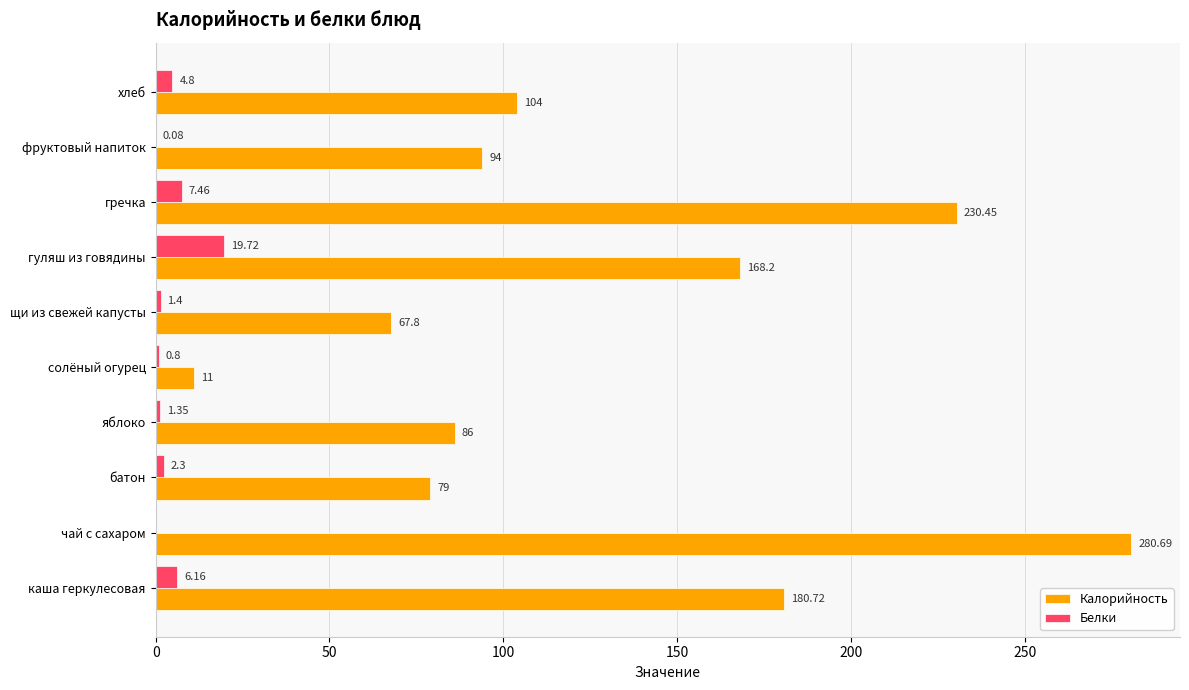

What are all the series names shown in the legend?

Калорийность, Белки